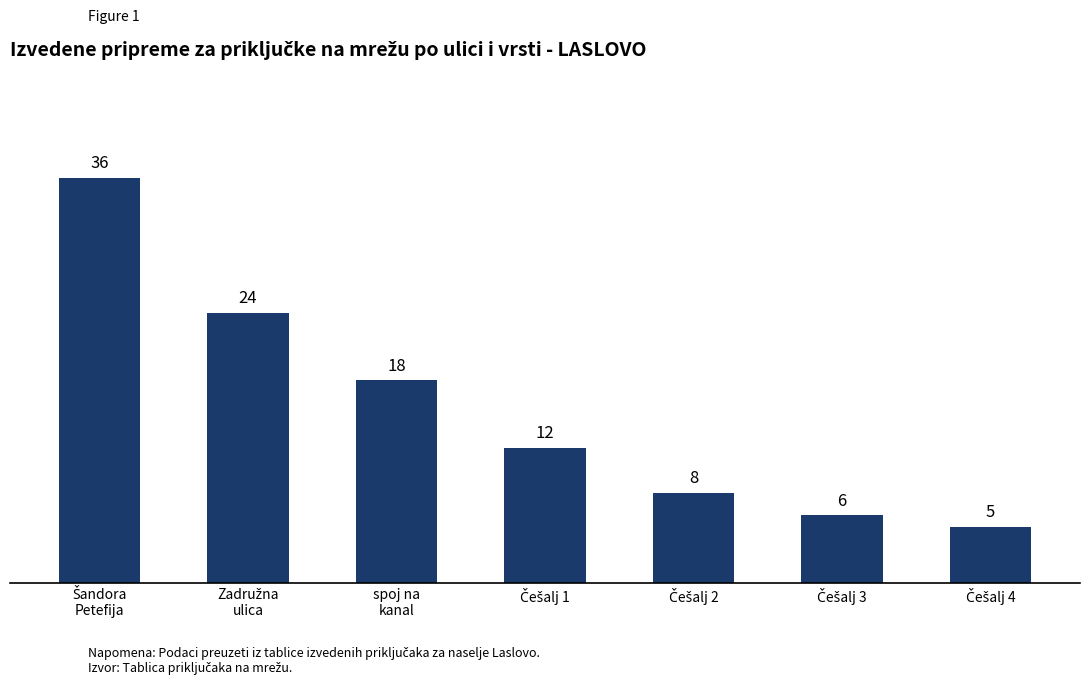

Are the bars grouped side by side (vs. stacked)?

No